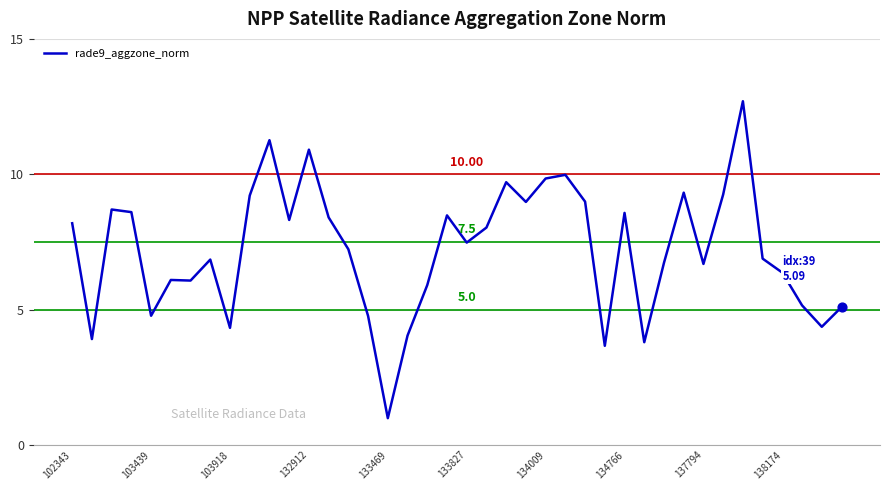

What is the difference between the maximum and minimum values?

11.7